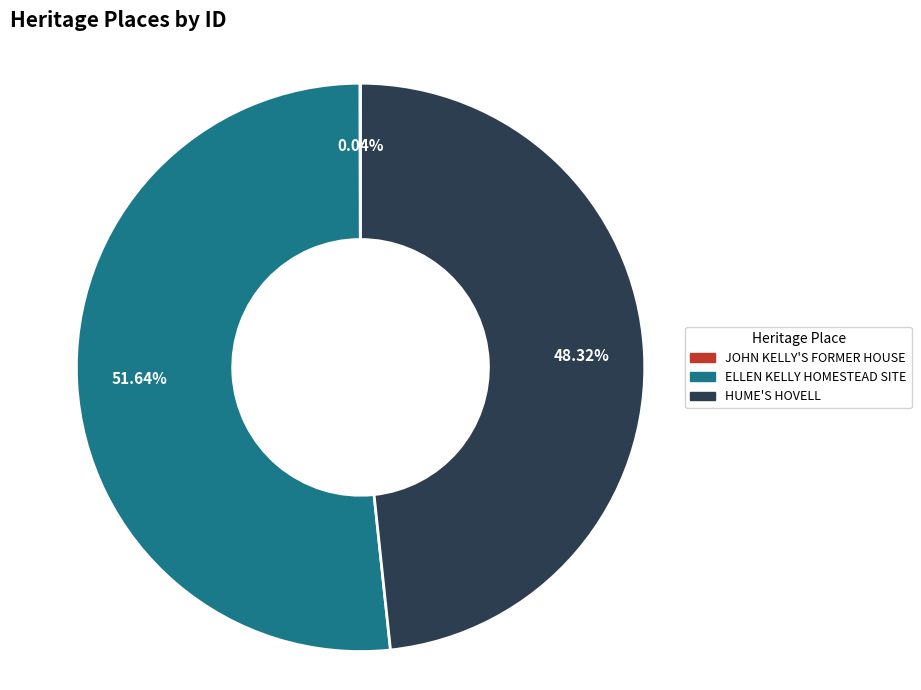

What percentage is the HUME'S HOVELL slice, to the nearest percent?

48%